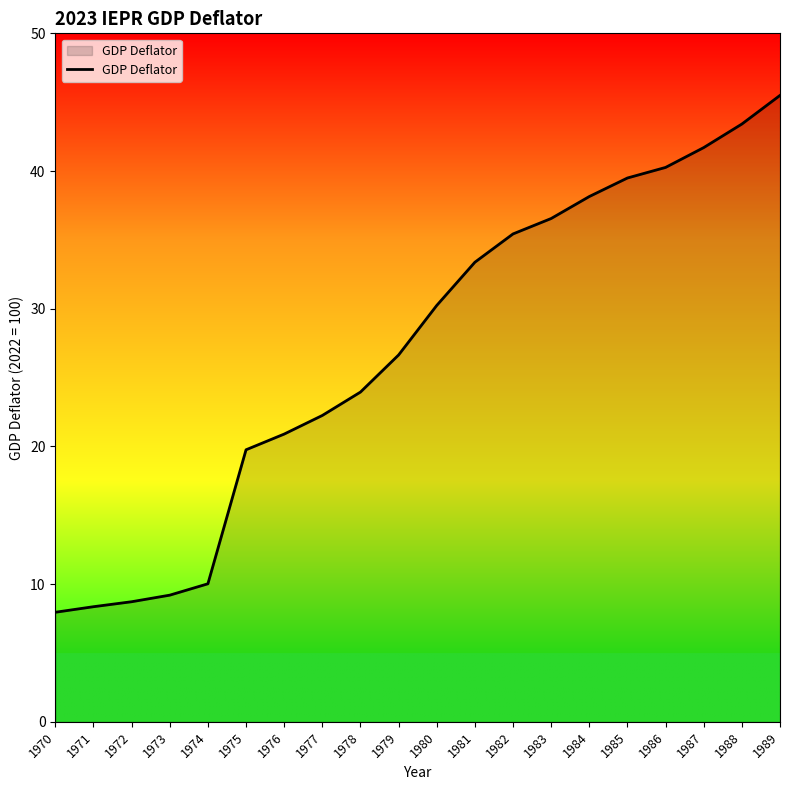

True or false: the data has more than 2 interior local peaks.

False